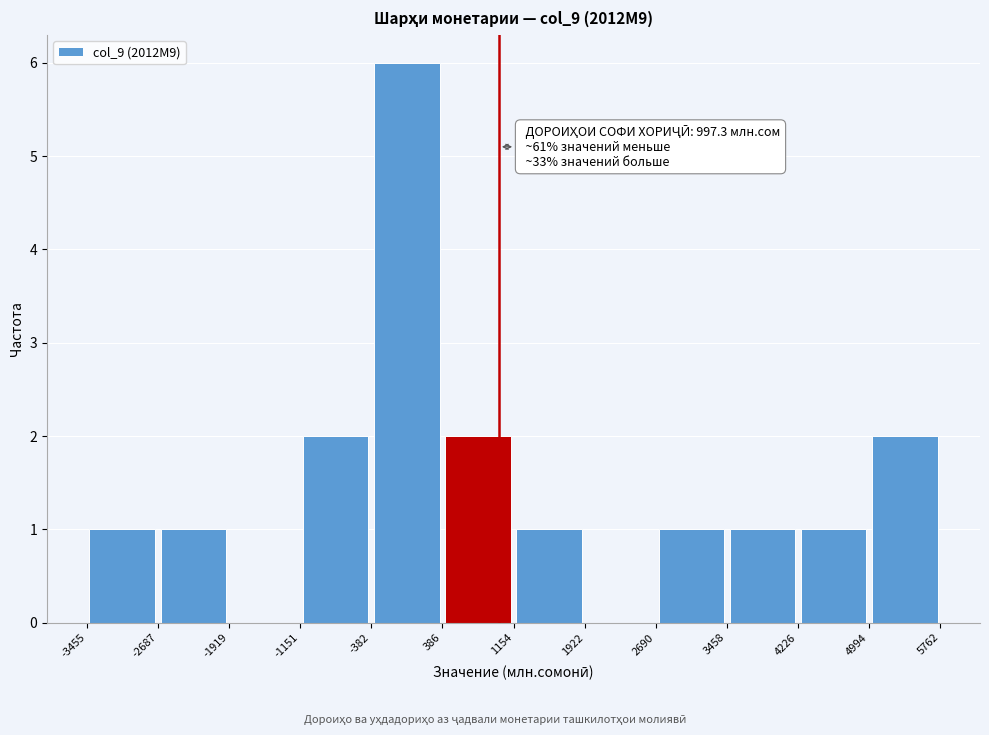

Over which range of the x-axis is the bar tallest?

-382 to 386